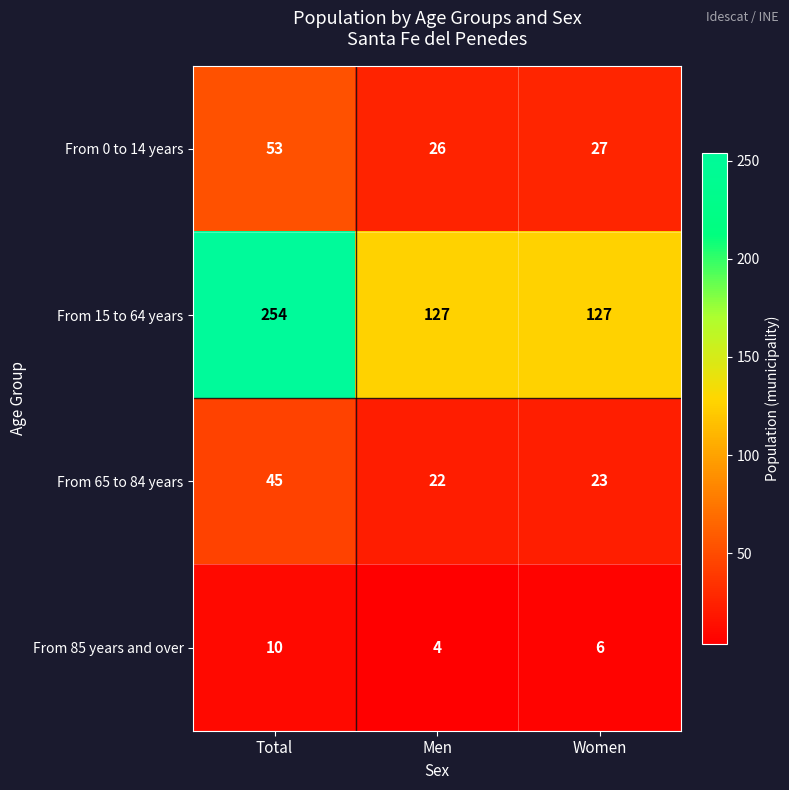

How many data points does each series have?

3